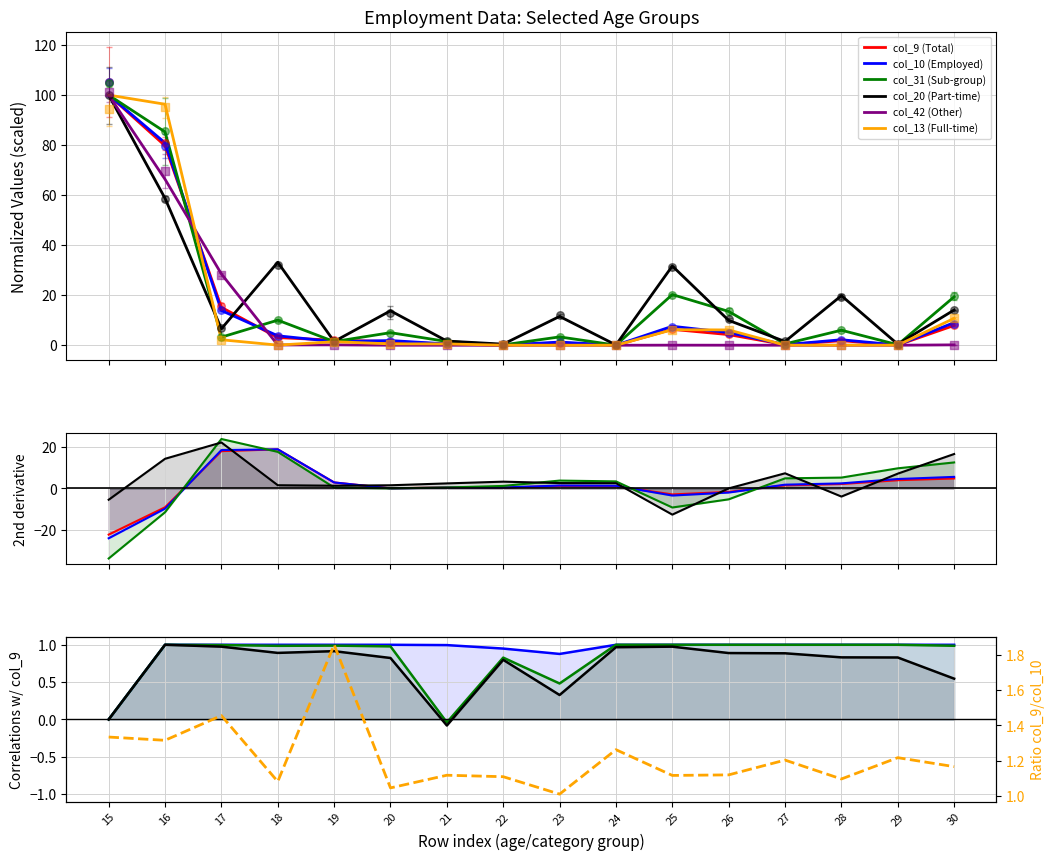

What is the total value across all series at 25?

72.1